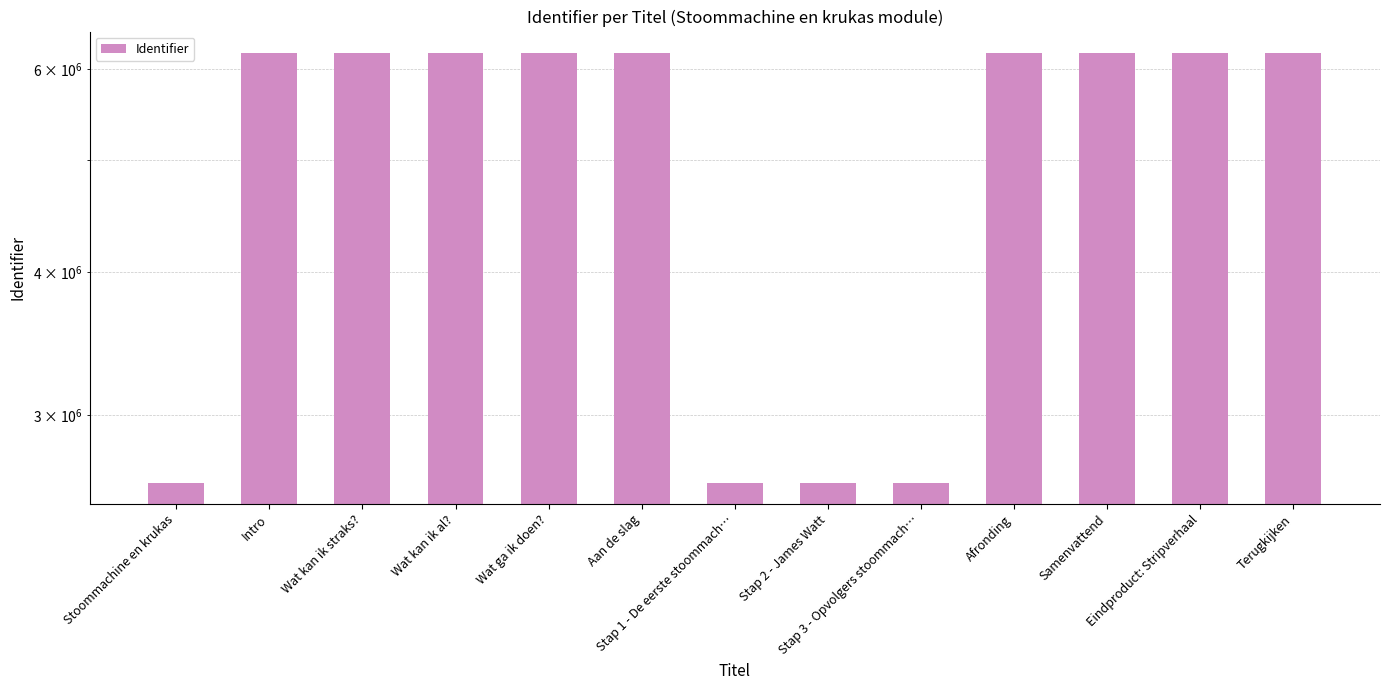

List the labels in order of value, largest first.

Terugkijken, Eindproduct: Stripverhaal, Samenvattend, Afronding, Aan de slag, Wat ga ik doen?, Wat kan ik al?, Wat kan ik straks?, Intro, Stap 3 - Opvolgers stoommach…, Stap 2 - James Watt, Stap 1 - De eerste stoommach…, Stoommachine en krukas